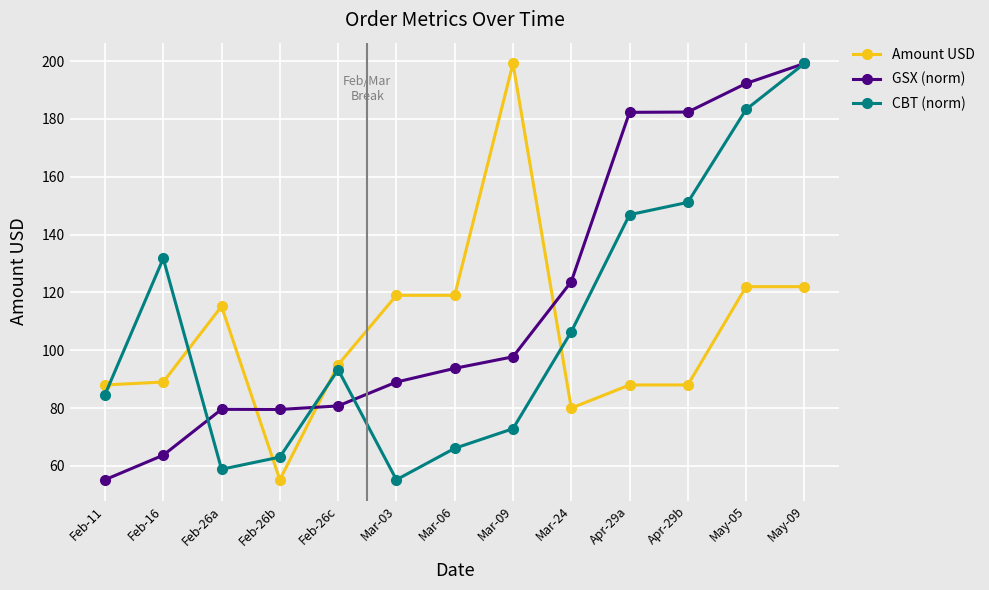

What is the difference between the second highest and minimum values in the CBT (norm) series?

128.1